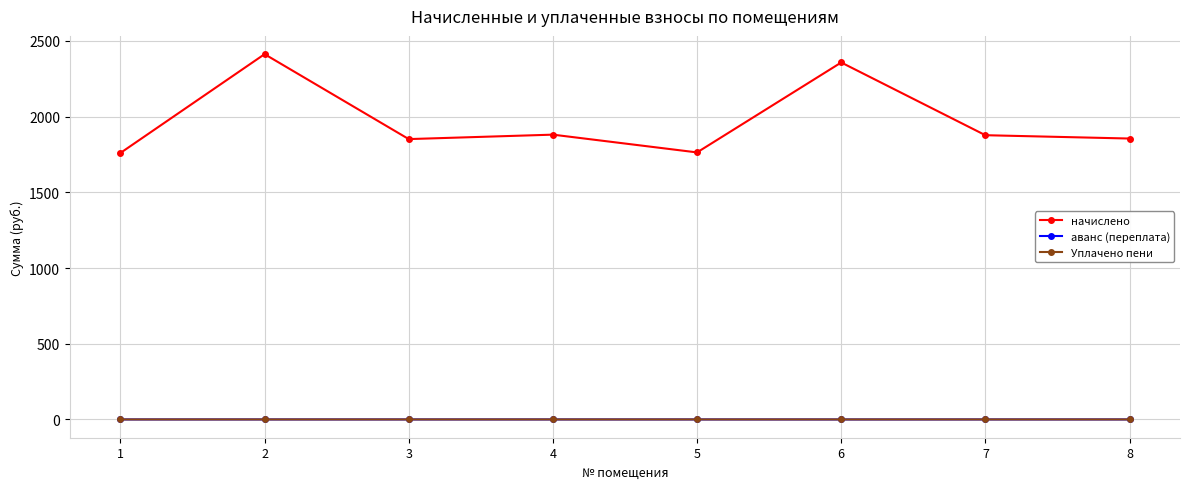

How many lines are shown in the chart?

3